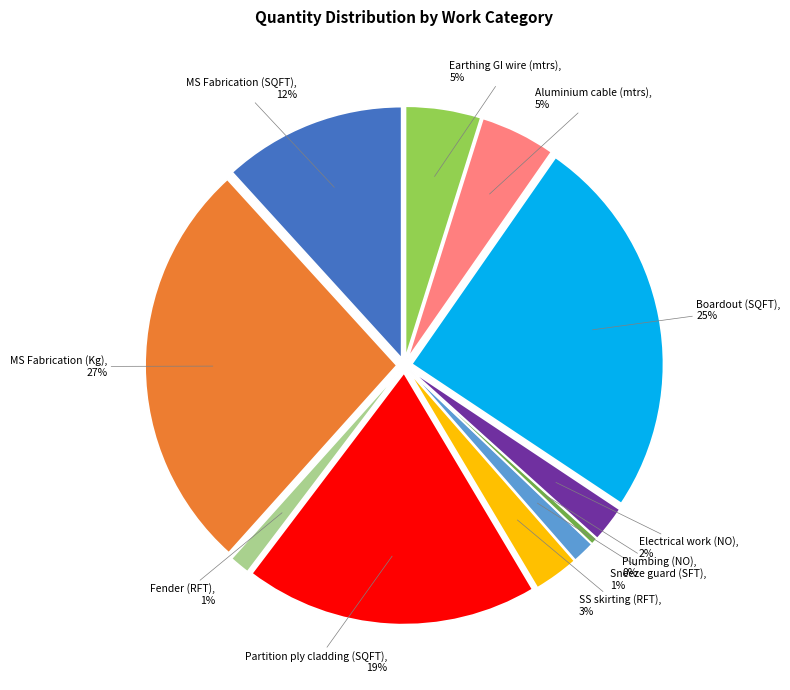

What is the total percentage of Aluminium cable (mtrs) and Sneeze guard (SFT)?

6.3%